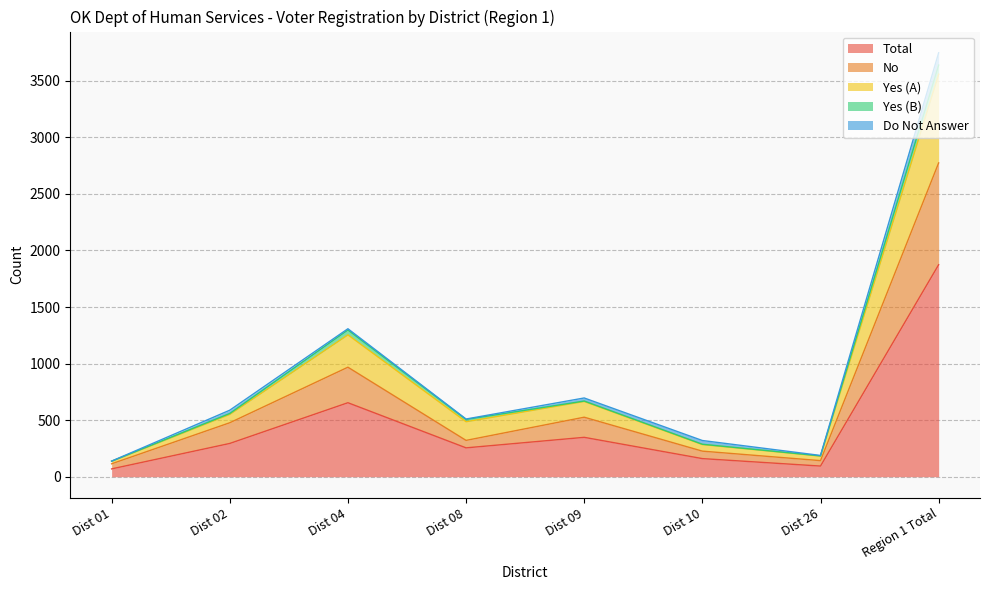

Rank the categories by No value from highest to lowest.

Region 1 Total, Dist 04, Dist 09, Dist 02, Dist 08, Dist 10, Dist 26, Dist 01